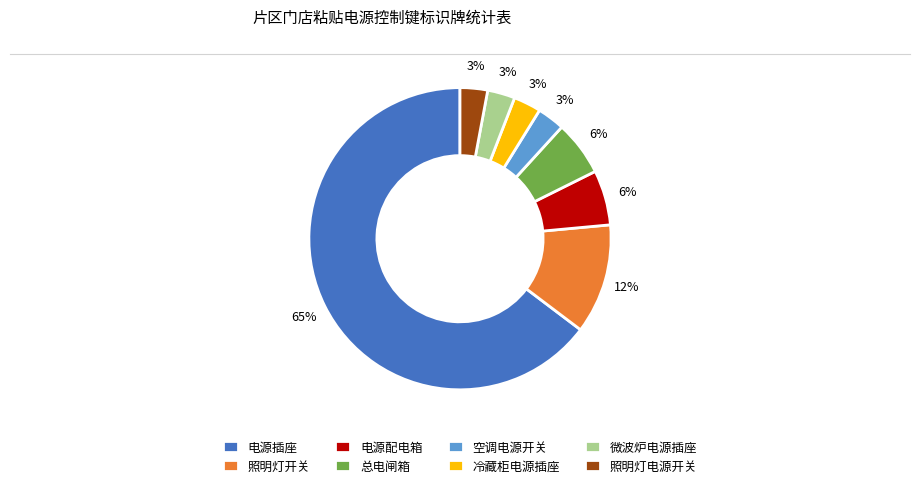

What percentage is the 总电闸箱 slice, to the nearest percent?

6%